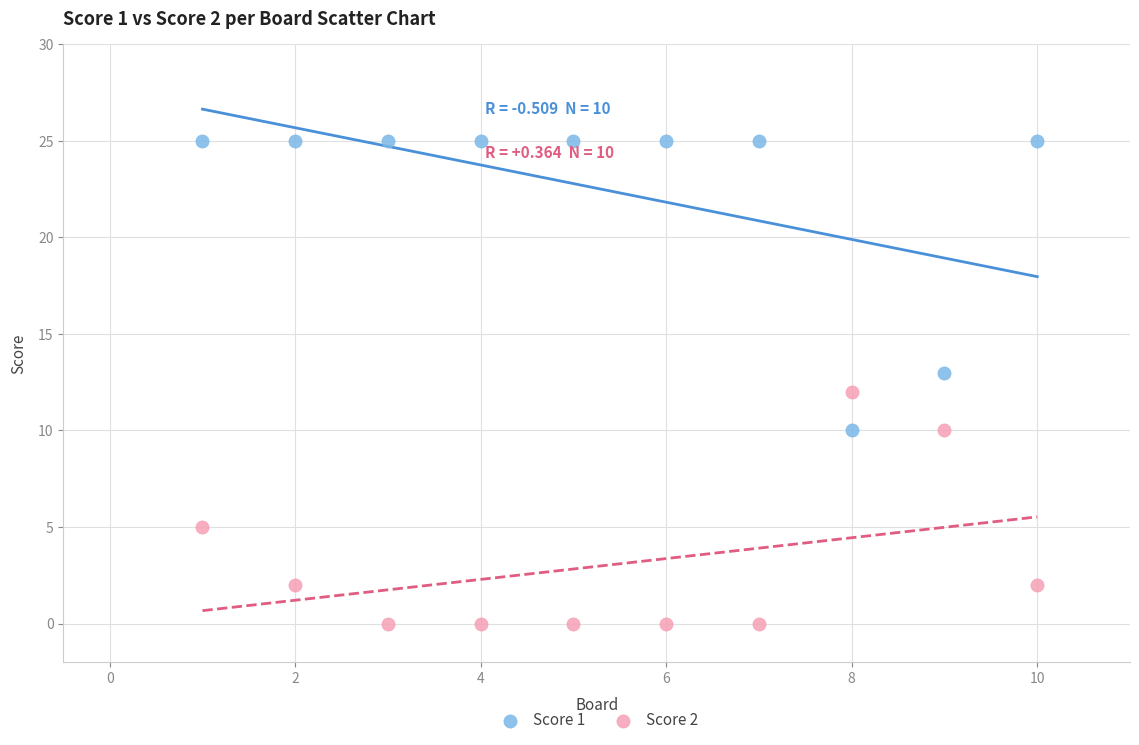

What are all the series names shown in the legend?

Score 1, Score 2